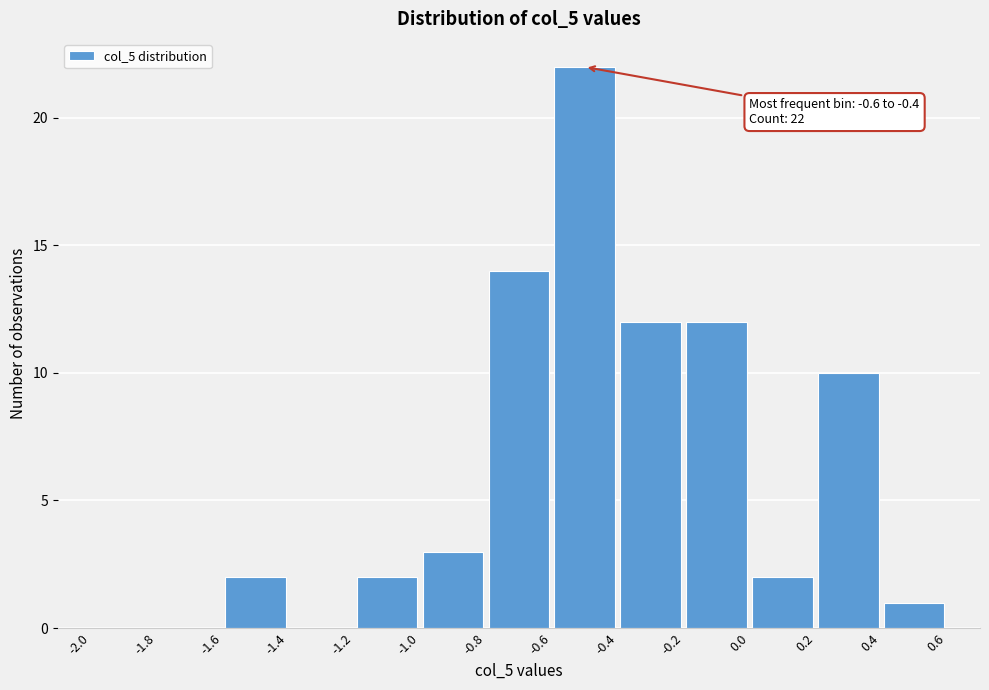

Over which range of the x-axis is the bar tallest?

-0.6 to -0.4